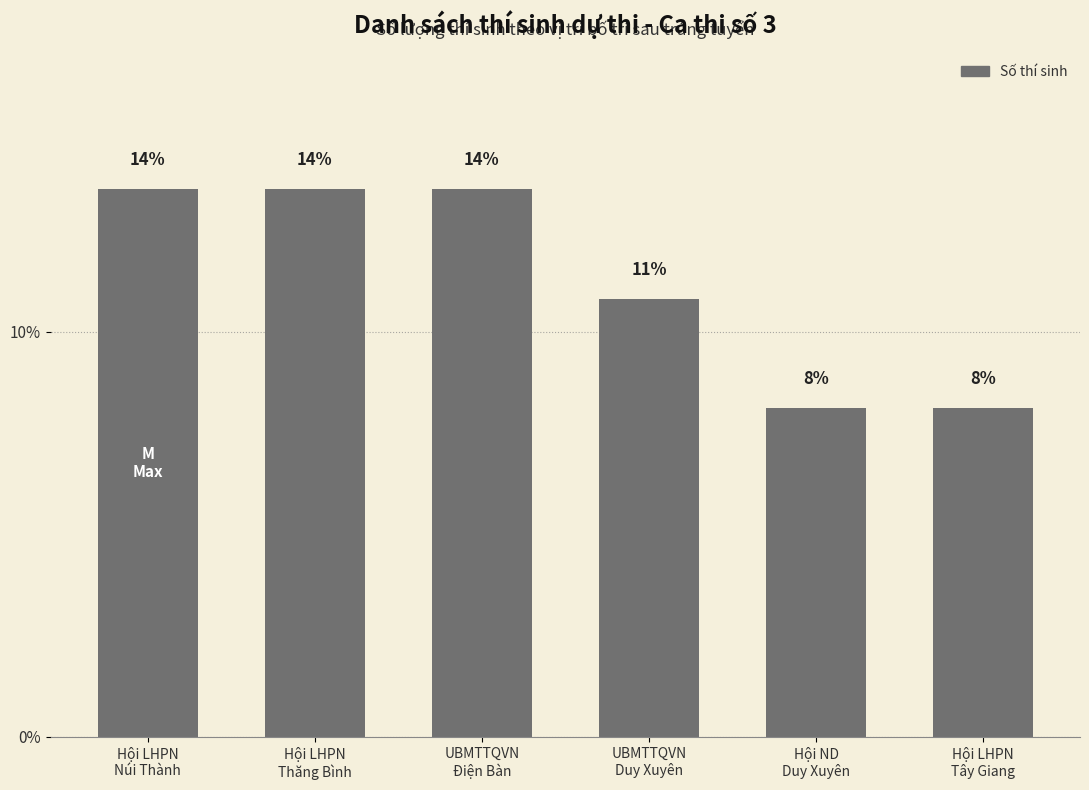

What is the difference between the maximum and minimum values?

5.4